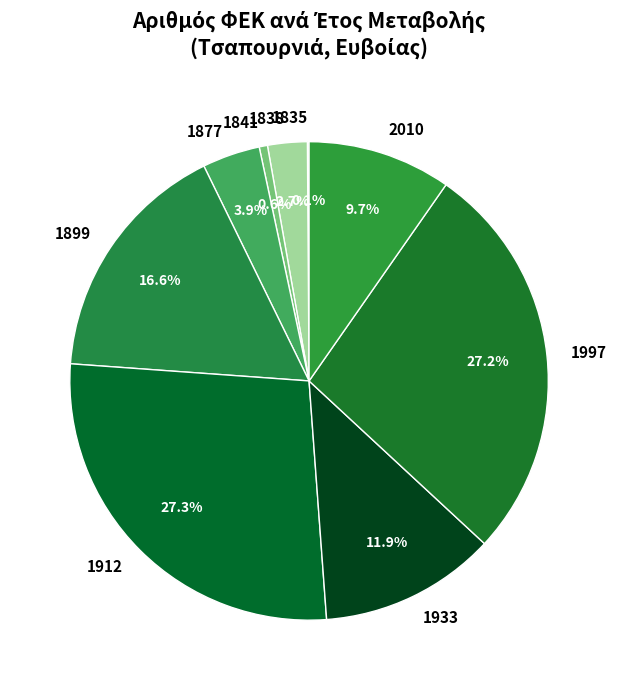

Between 1877 and 2010, which is larger?

2010